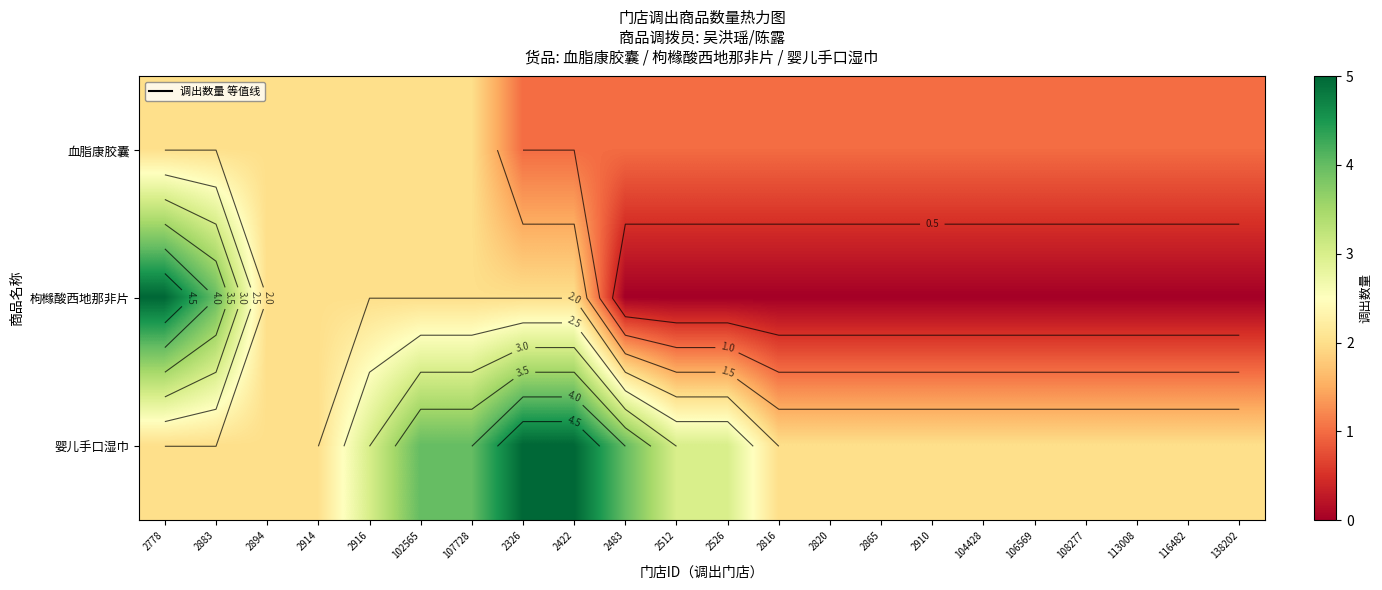

What is the approximate value of 枸橼酸西地那非片 at 2883?

4